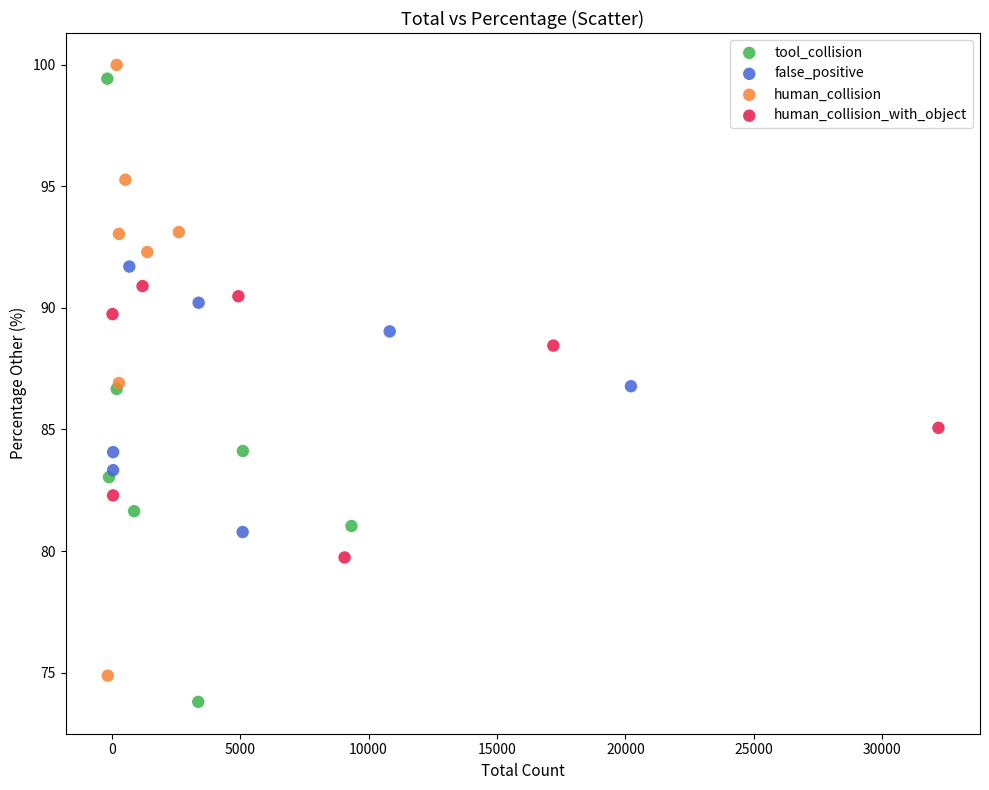

Which series contains the lowest Y value?

tool_collision